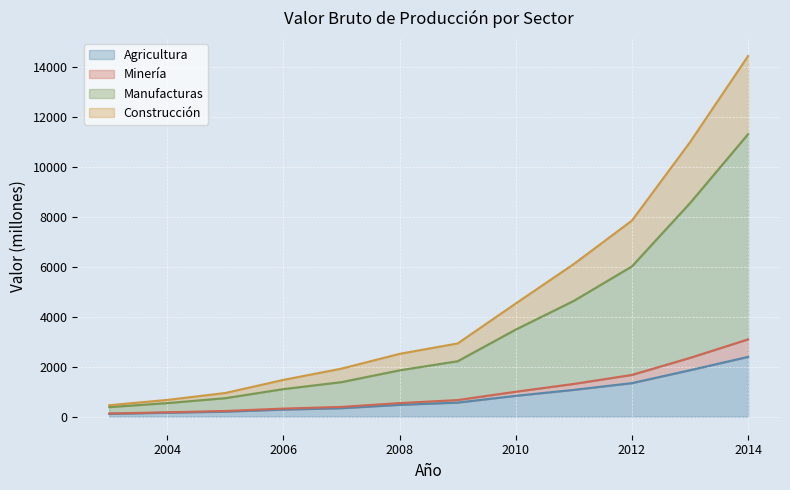

At which category is the sum across all series the highest?

2014